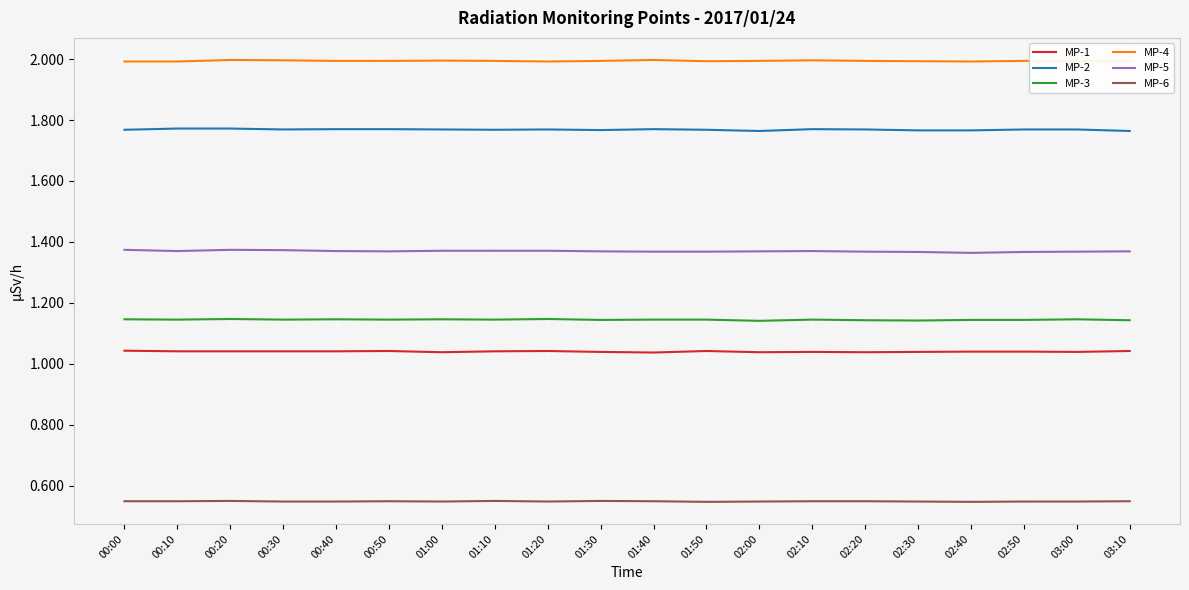

What is the maximum value for MP-4?

2.0